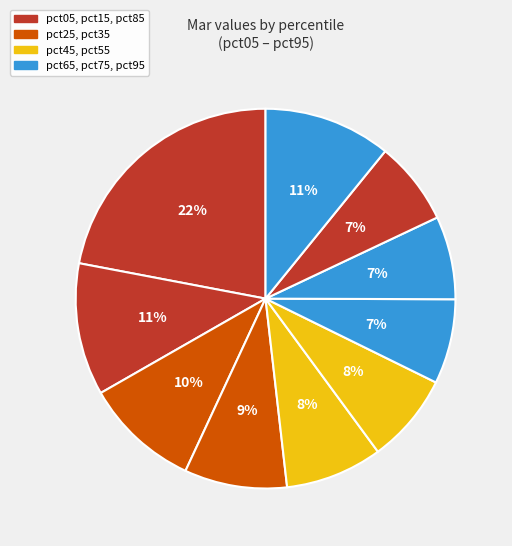

To the nearest percent, what is the difference between the largest and smallest slice percentages?

15%